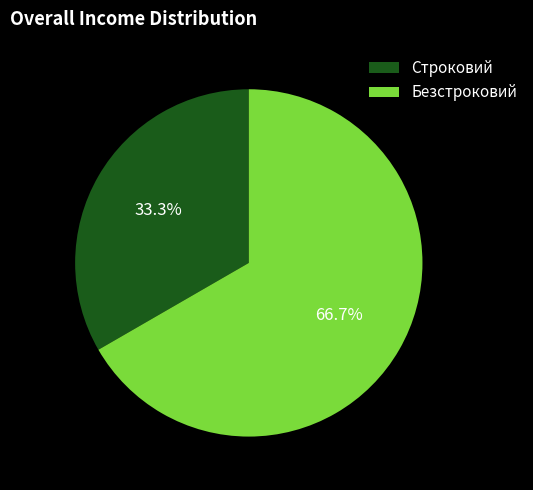

Is it true that Строковий is 33% of the pie?

True